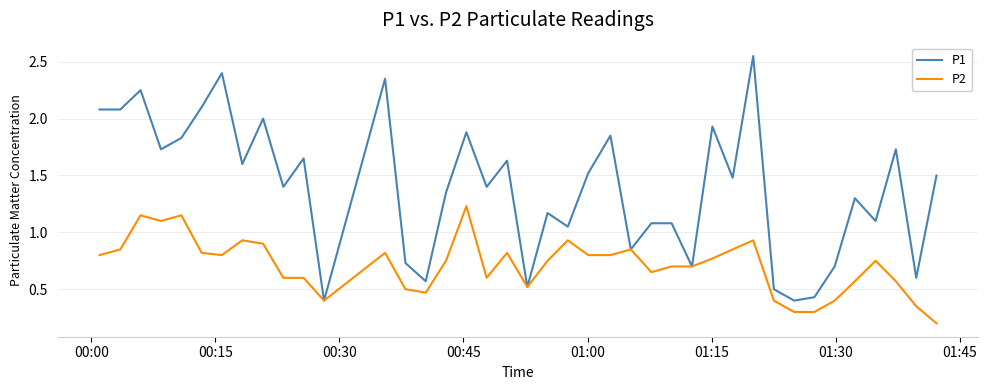

Which series has the largest range (max minus min)?

P1